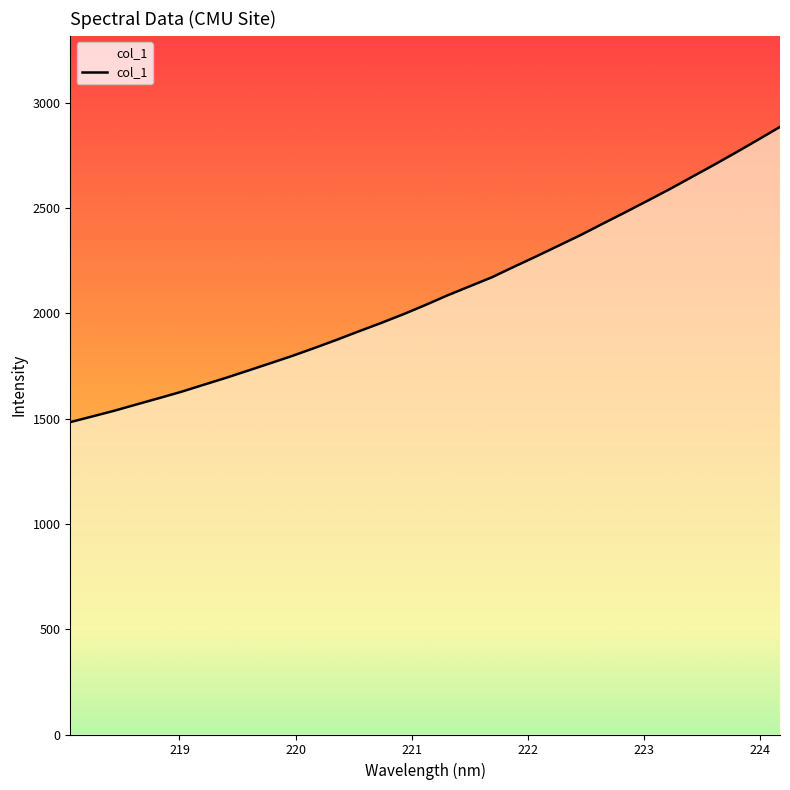

Count the number of data series in this chart.

1